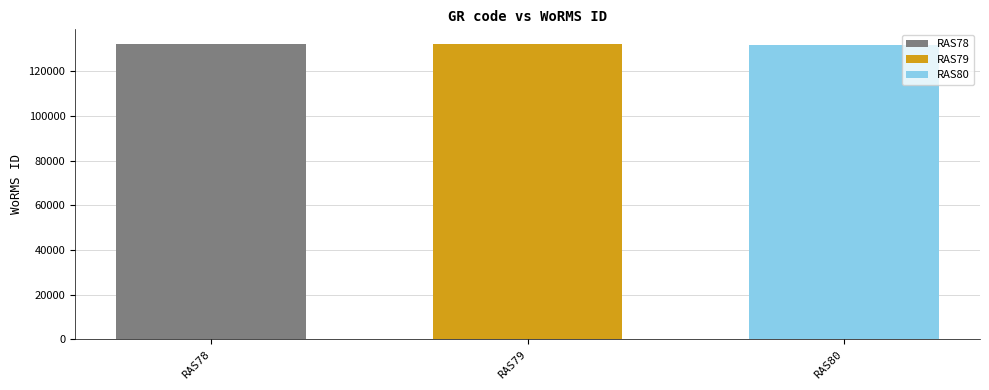

What is the lowest value of the RAS78 series?

132181